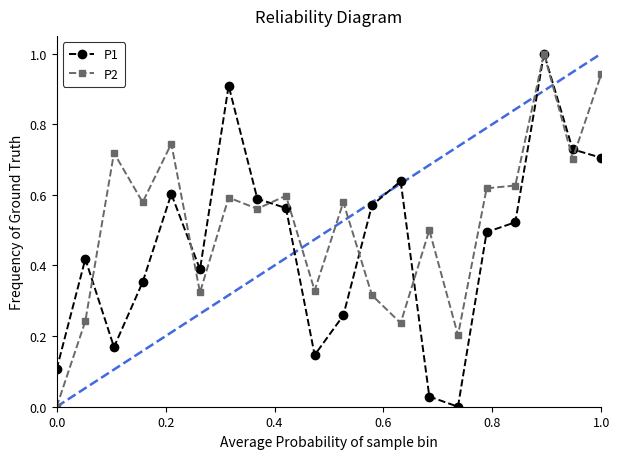

Which series has the largest total across all categories?

P2